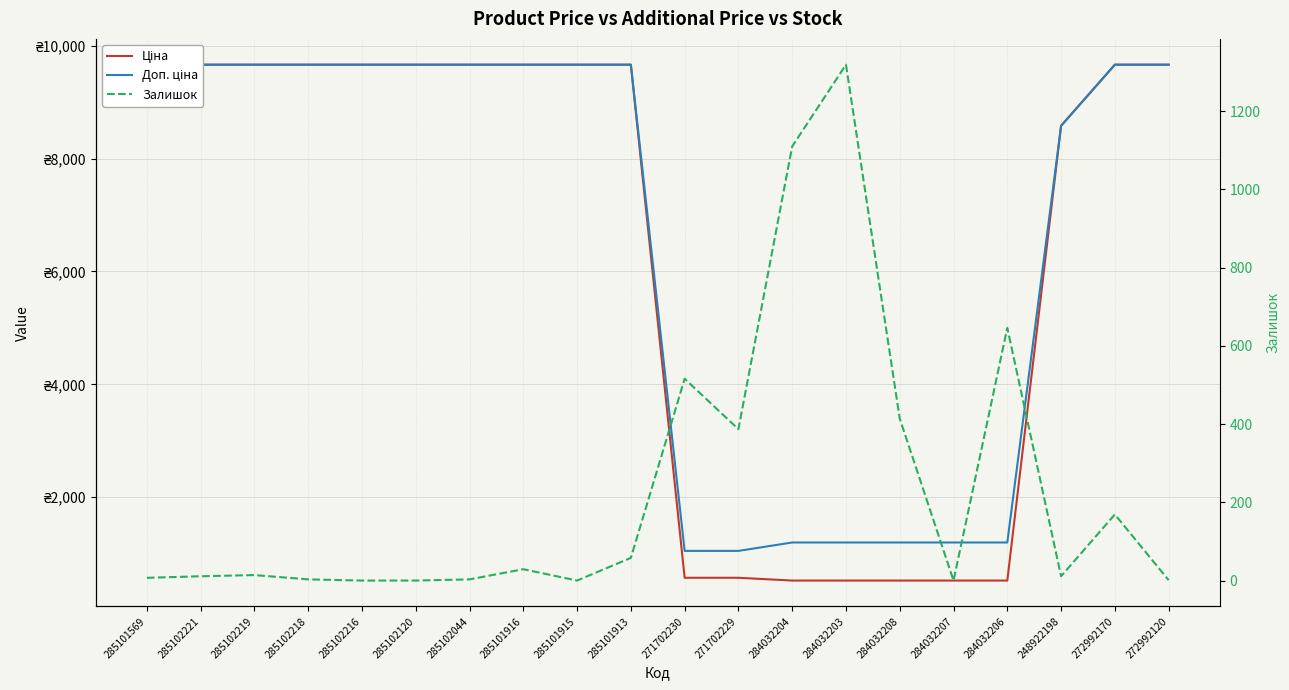

What is the sum of all Залишок values?

4698.0